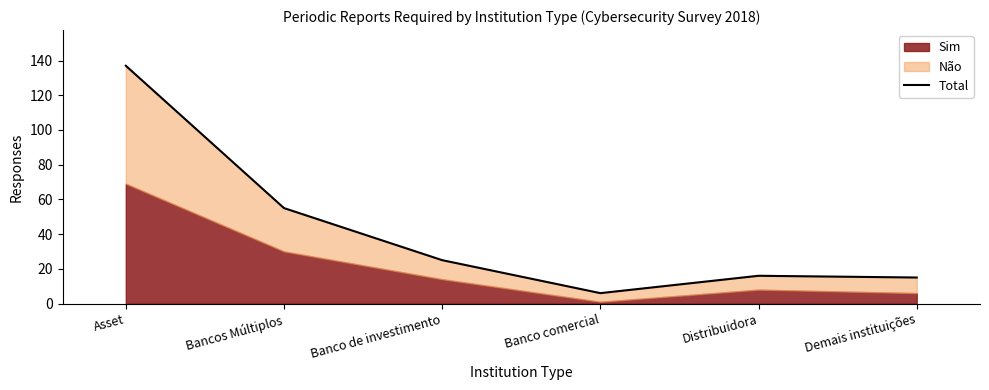

Rank the categories by value from highest to lowest.

Asset, Bancos Múltiplos, Banco de investimento, Distribuidora, Demais instituições, Banco comercial